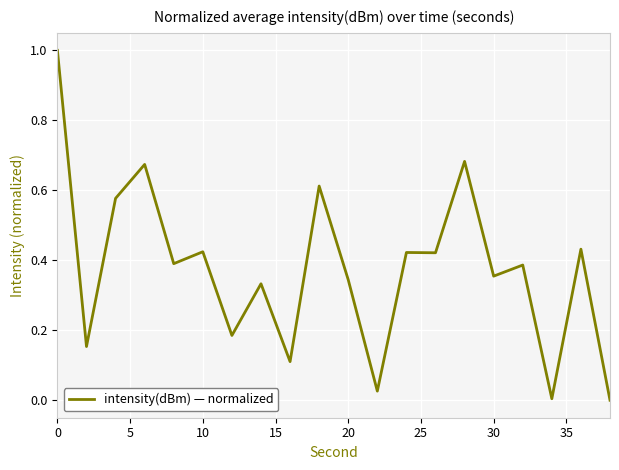

What is the difference between the maximum and second lowest values?

1.0